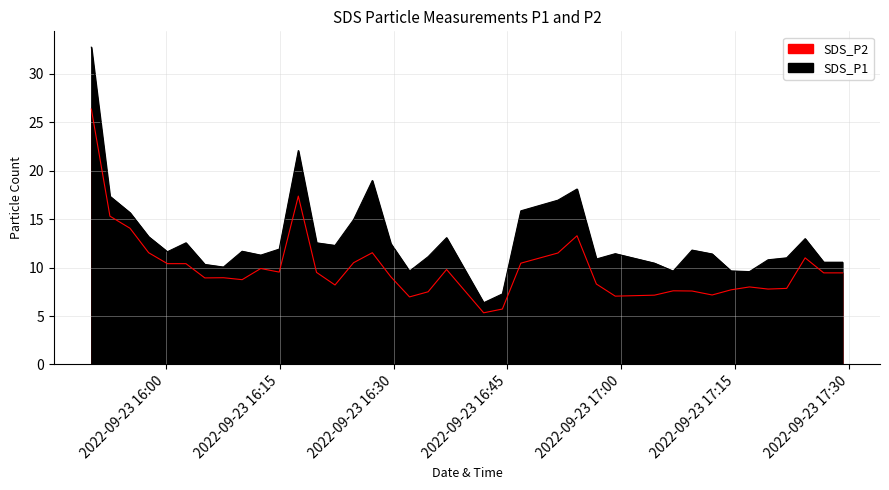

Count the number of data series in this chart.

2